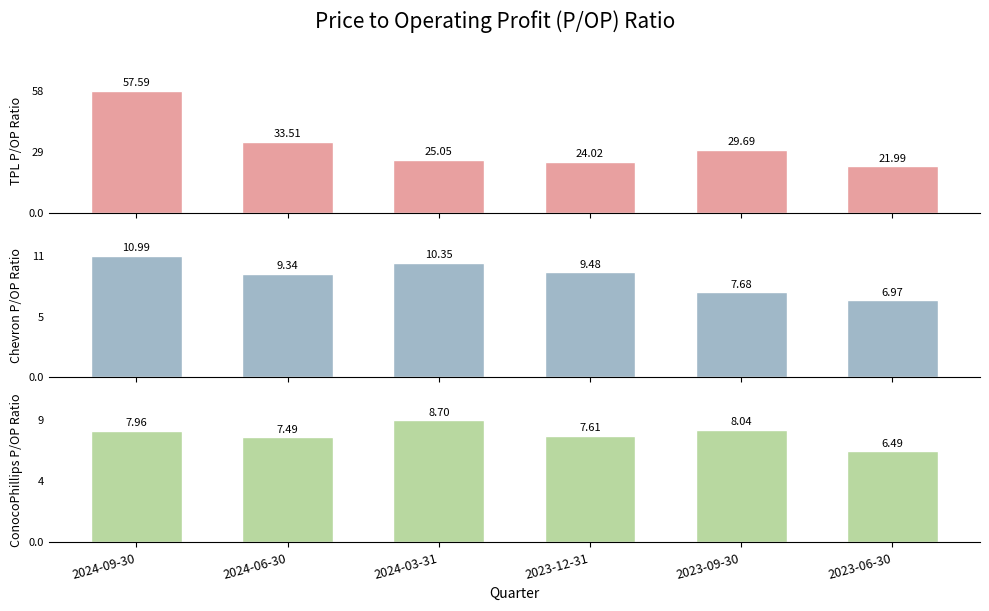

What is the label of the 4th bar from the right?

2024-03-31